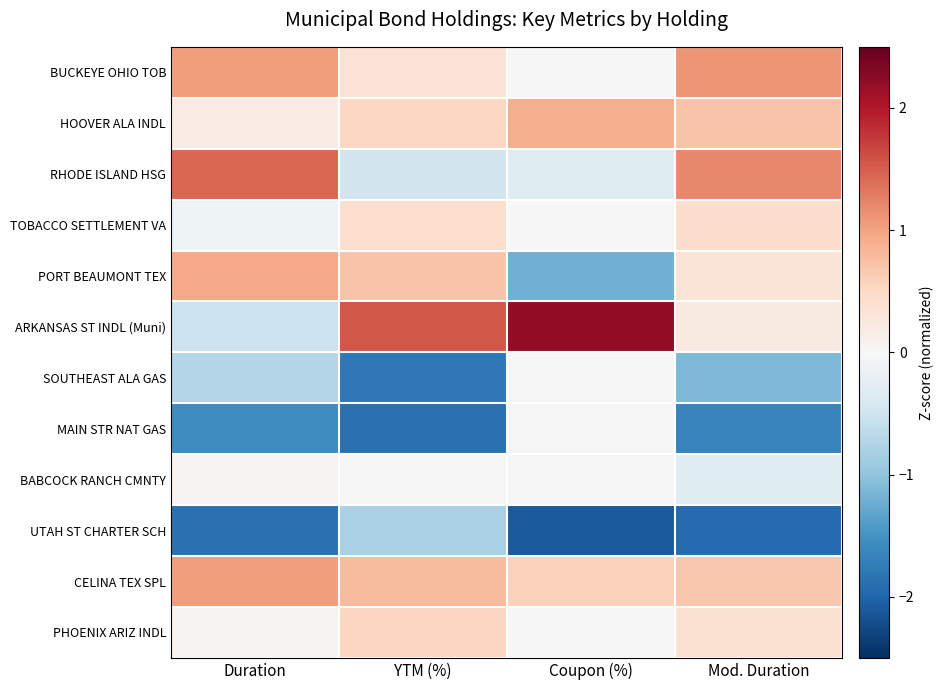

Which series has the largest range (max minus min)?

ARKANSAS ST INDL (Muni)